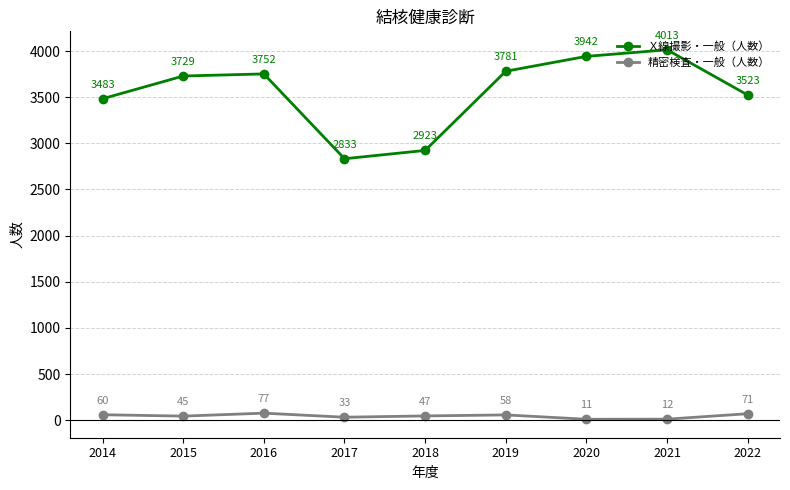

Is it true that Ｘ線撮影・一般（人数） equals 3483 at 2014?

True